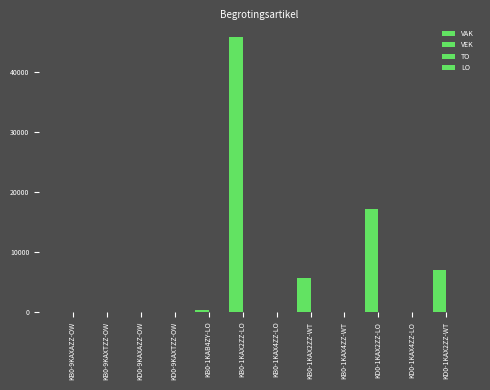

Reading right to left, transcribe all the data shown in this chart.

VAK: 7010	0	17190	3	5641	0	45839	253	0	0	0	0
VEK: 7010	0	17190	3	5641	0	45839	253	0	0	0	0
TO: 0	0	0	0	0	0	0	0	0	0	3	0
LO: 0	0	0	0	0	0	0	0	0	0	0	0